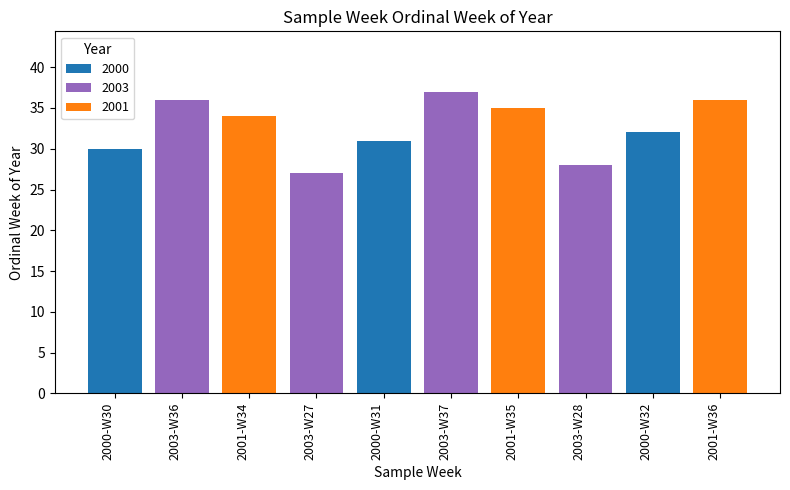

What position from the left is 2001-W35?

7